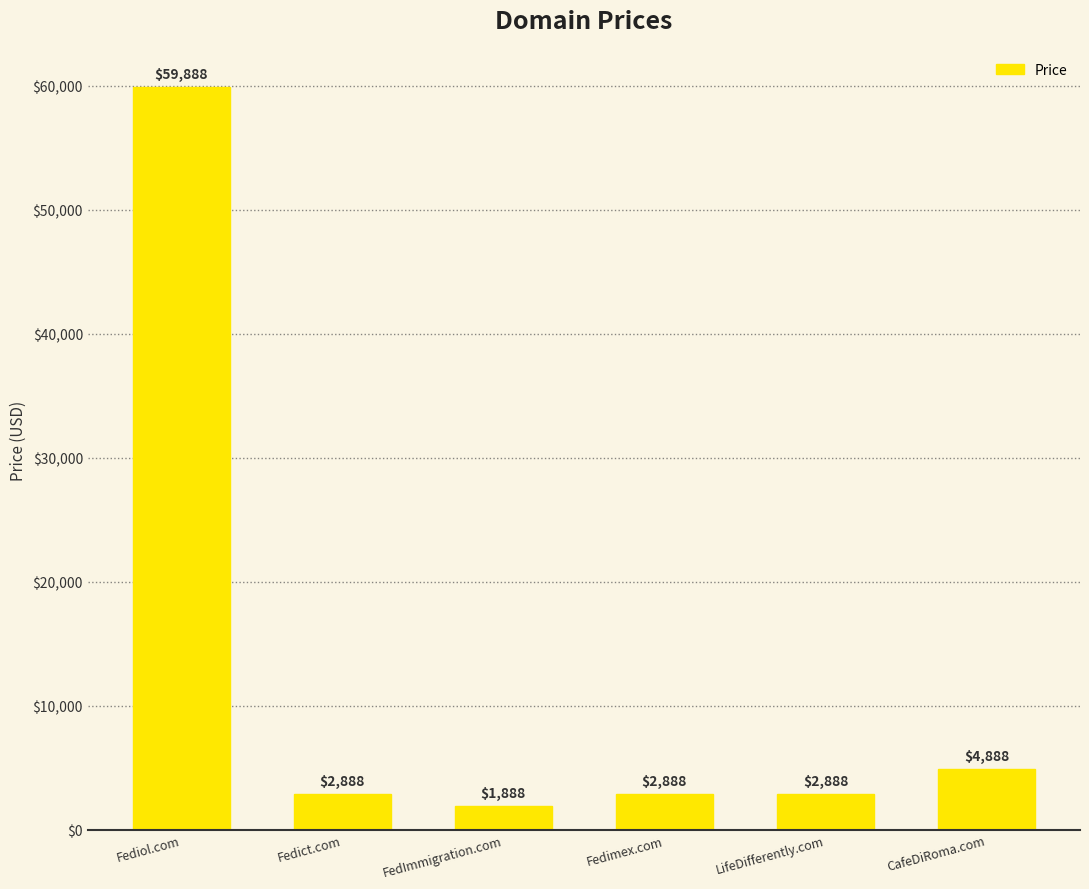

Which label corresponds to the smallest value in the chart?

FedImmigration.com